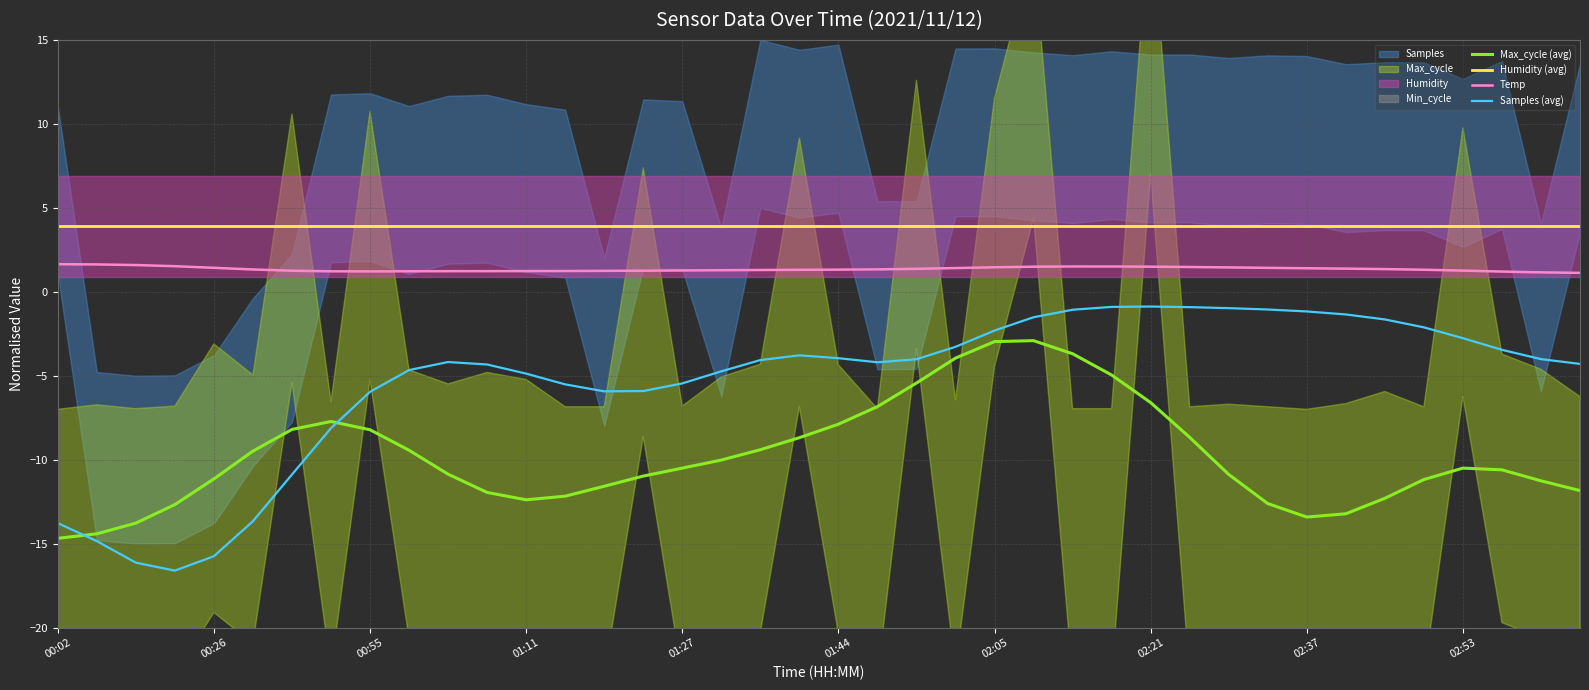

At how many categories does at least one series exceed 0?

40